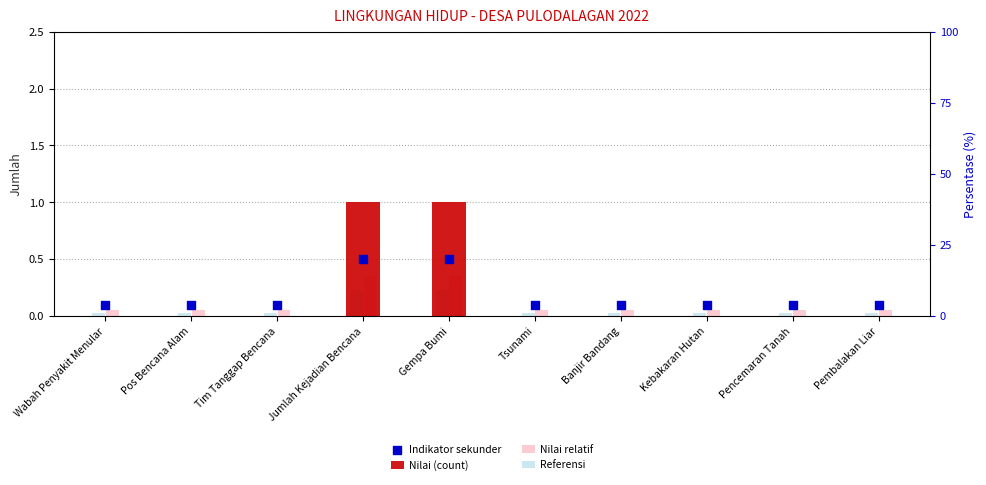

At which category is the sum across all series the highest?

Jumlah Kejadian Bencana